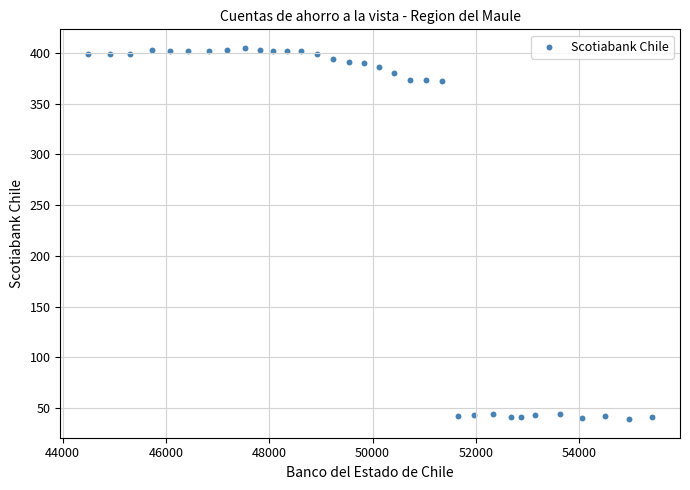

What is the range of X values (max minus min)?

10903